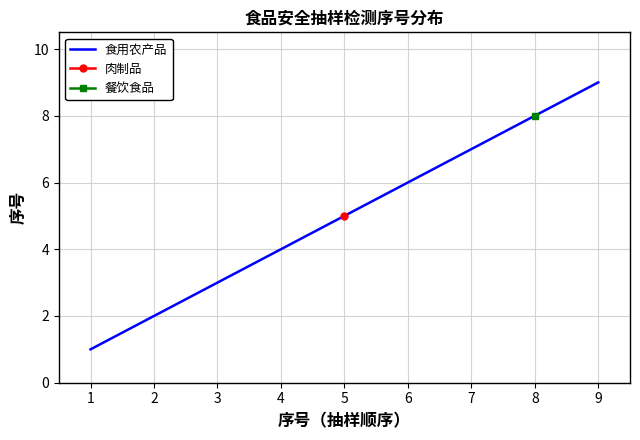

The 食用农产品 series shows 9 at 7. True or false?

False